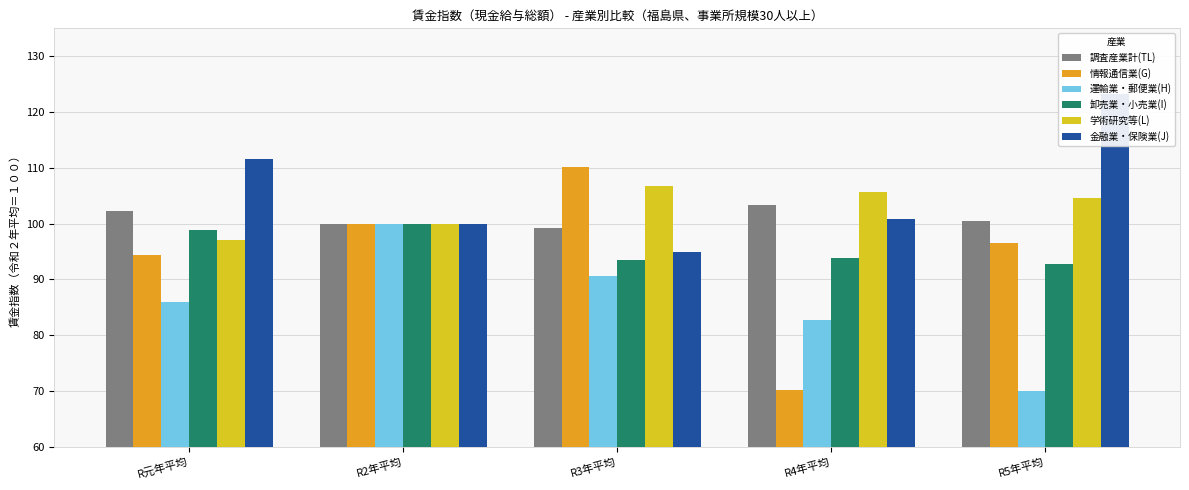

Reading left to right, list all the values displayed in this chart.

調査産業計(TL): 102.3	100.0	99.2	103.3	100.5
情報通信業(G): 94.4	100.0	110.1	70.2	96.6
運輸業・郵便業(H): 85.9	100.0	90.6	82.8	70.0
卸売業・小売業(I): 98.9	100.0	93.4	93.9	92.7
学術研究等(L): 97.0	100.0	106.7	105.6	104.6
金融業・保険業(J): 111.5	100.0	94.9	100.9	123.3